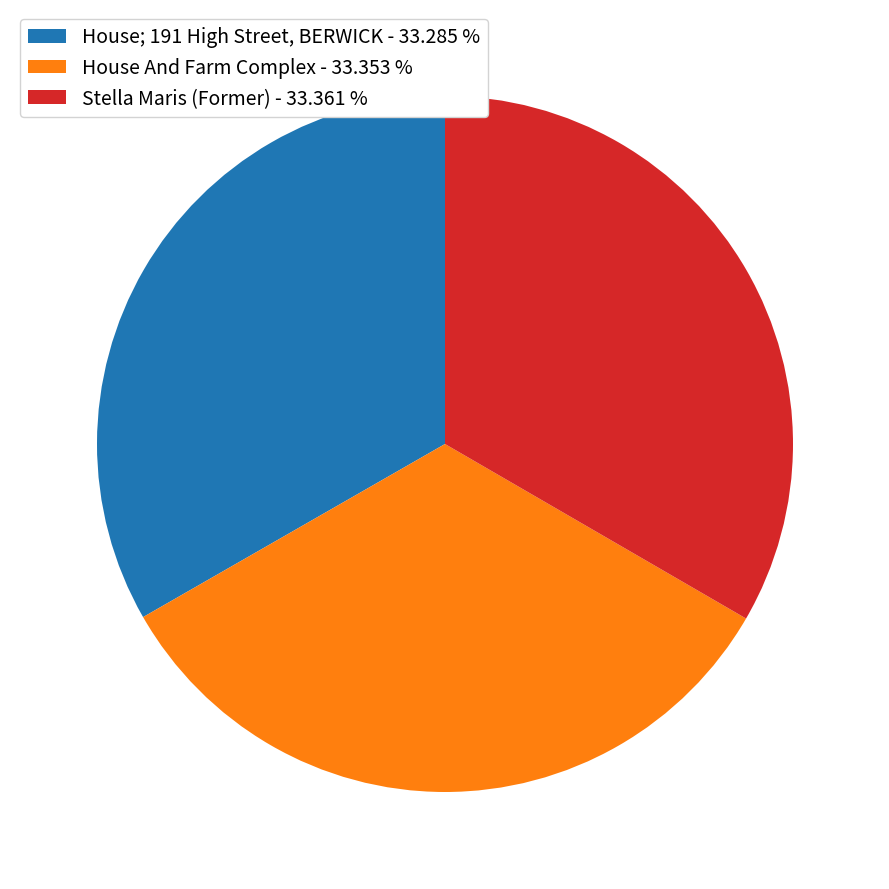

Does any single category account for the majority?

No